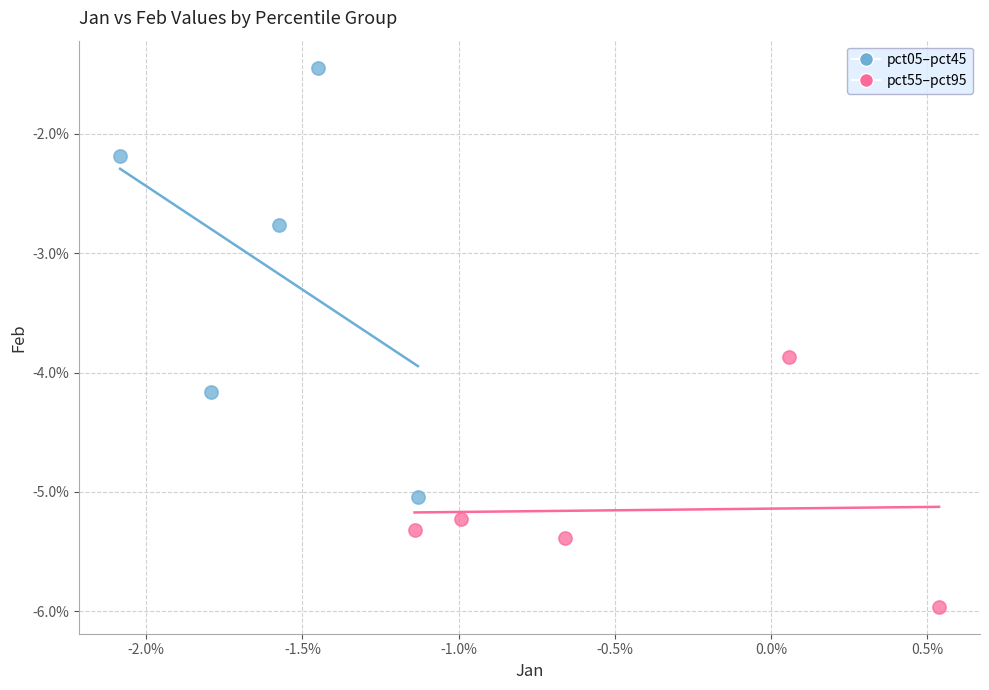

Which series reaches the minimum Y coordinate?

pct55–pct95